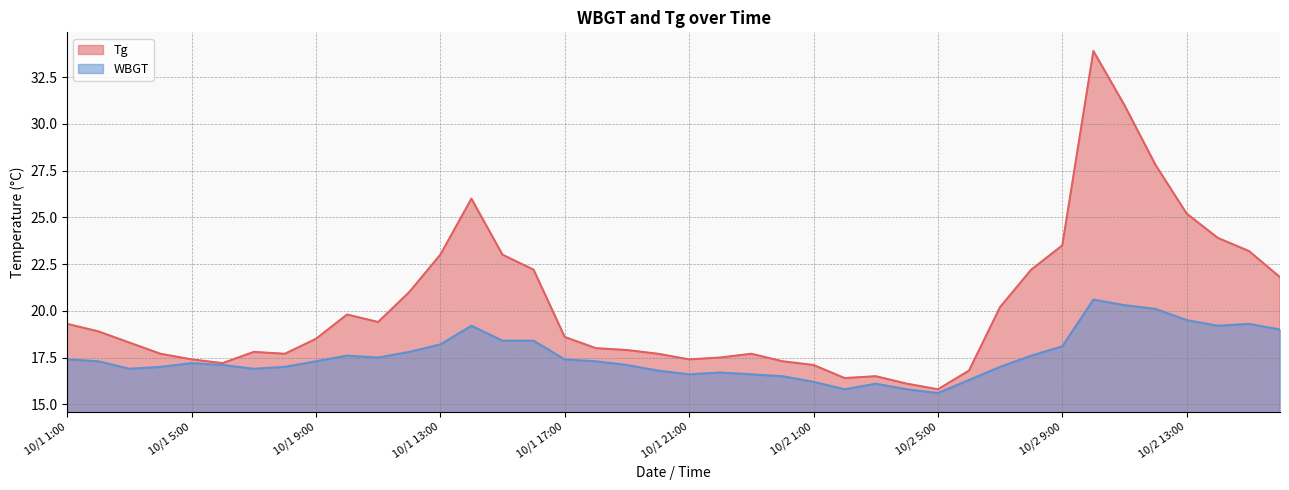

How many series are shown in this chart?

2